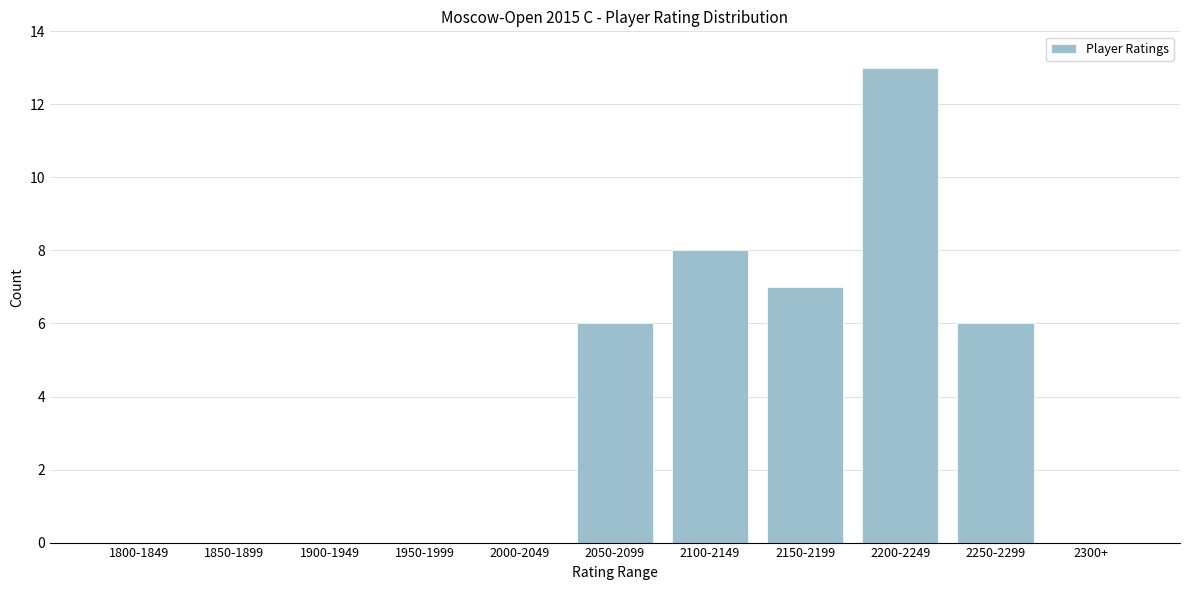

Reading left to right, what are all the values shown in this chart?

1800-1849=0	1850-1899=0	1900-1949=0	1950-1999=0	2000-2049=0	2050-2099=6	2100-2149=8	2150-2199=7	2200-2249=13	2250-2299=6	2300+=0